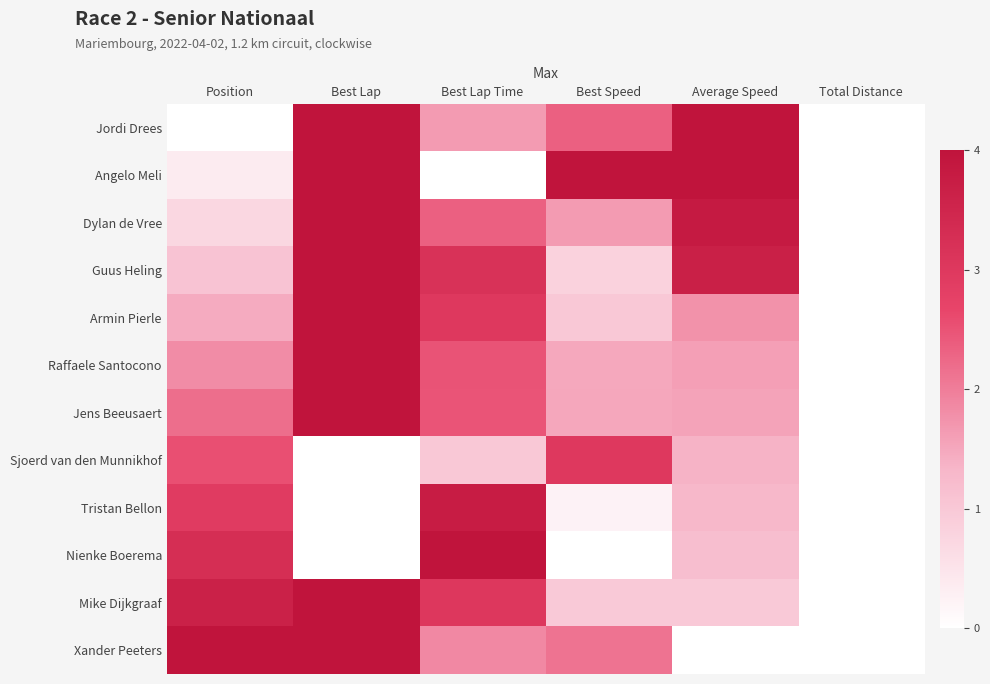

Reading left to right, extract all data points from this chart.

Jordi Drees: Position=0.0	Best Lap=1.0	Best Lap Time=0.4	Best Speed=0.6	Average Speed=1.0	Total Distance=0.0
Angelo Meli: Position=0.1	Best Lap=1.0	Best Lap Time=0.0	Best Speed=1.0	Average Speed=1.0	Total Distance=0.0
Dylan de Vree: Position=0.2	Best Lap=1.0	Best Lap Time=0.6	Best Speed=0.4	Average Speed=1.0	Total Distance=0.0
Guus Heling: Position=0.3	Best Lap=1.0	Best Lap Time=0.8	Best Speed=0.2	Average Speed=0.9	Total Distance=0.0
Armin Pierle: Position=0.4	Best Lap=1.0	Best Lap Time=0.7	Best Speed=0.2	Average Speed=0.4	Total Distance=0.0
Raffaele Santocono: Position=0.5	Best Lap=1.0	Best Lap Time=0.6	Best Speed=0.4	Average Speed=0.4	Total Distance=0.0
Jens Beeusaert: Position=0.5	Best Lap=1.0	Best Lap Time=0.6	Best Speed=0.4	Average Speed=0.4	Total Distance=0.0
Sjoerd van den Munnikhof: Position=0.6	Best Lap=0.0	Best Lap Time=0.2	Best Speed=0.7	Average Speed=0.3	Total Distance=0.0
Tristan Bellon: Position=0.7	Best Lap=0.0	Best Lap Time=0.9	Best Speed=0.1	Average Speed=0.3	Total Distance=0.0
Nienke Boerema: Position=0.8	Best Lap=0.0	Best Lap Time=1.0	Best Speed=0.0	Average Speed=0.3	Total Distance=0.0
Mike Dijkgraaf: Position=0.9	Best Lap=1.0	Best Lap Time=0.8	Best Speed=0.2	Average Speed=0.2	Total Distance=0.0
Xander Peeters: Position=1.0	Best Lap=1.0	Best Lap Time=0.5	Best Speed=0.5	Average Speed=0.0	Total Distance=0.0